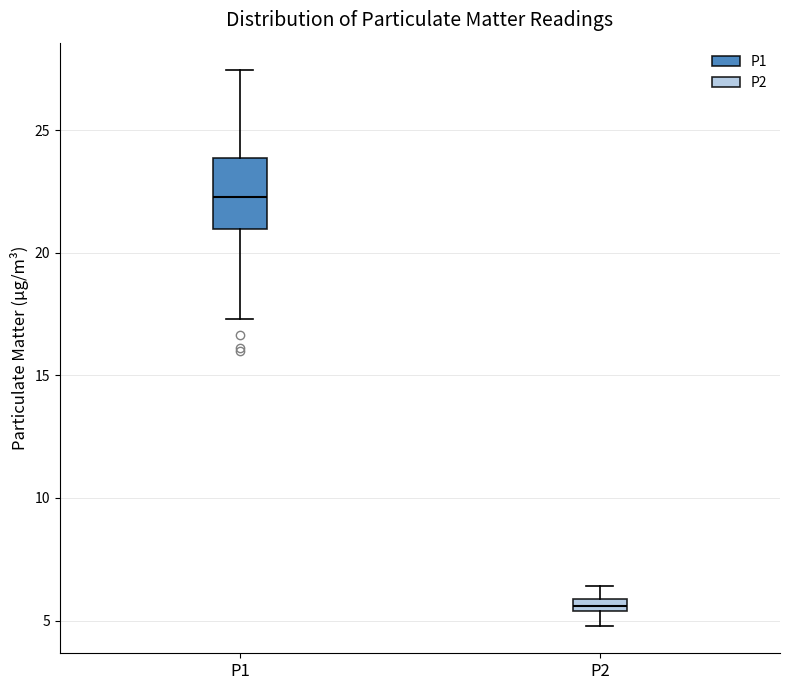

Which box is the tallest, from its lower edge to its upper edge?

P1